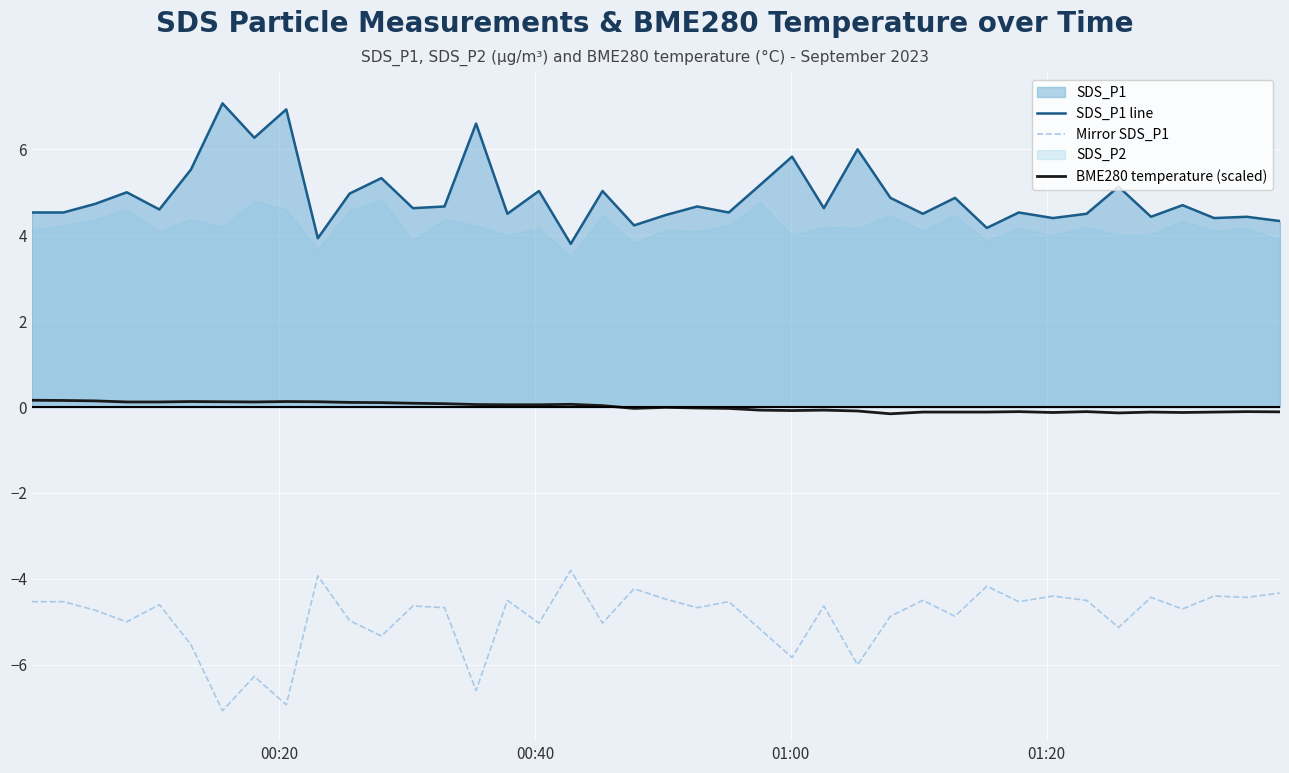

How many data points in BME280 temperature (scaled) are less than 0?

21